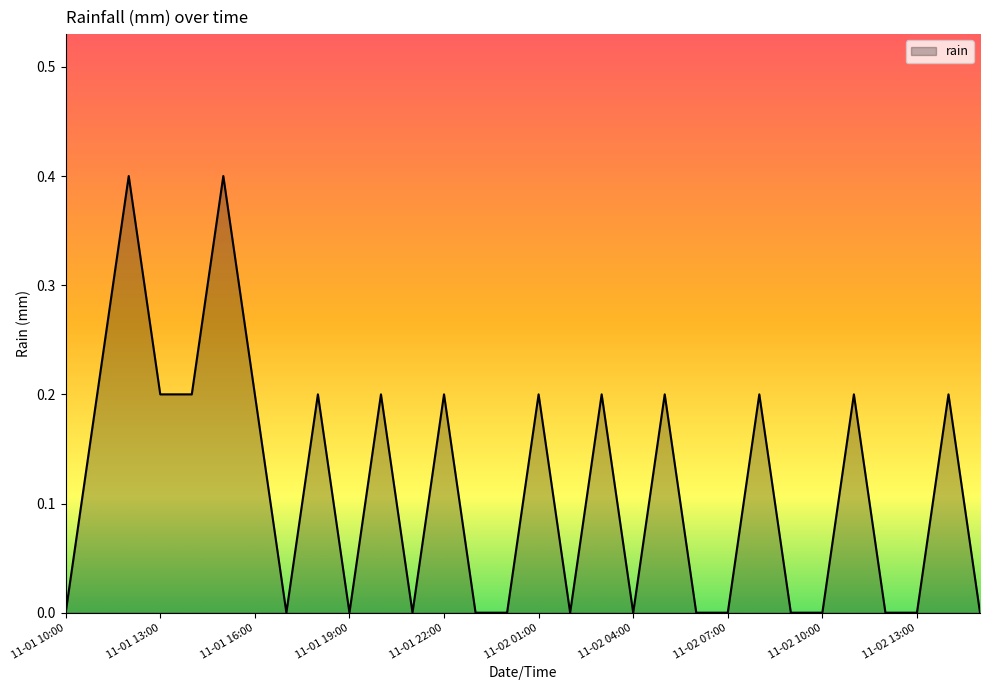

True or false: the data has more than 2 interior local peaks.

True